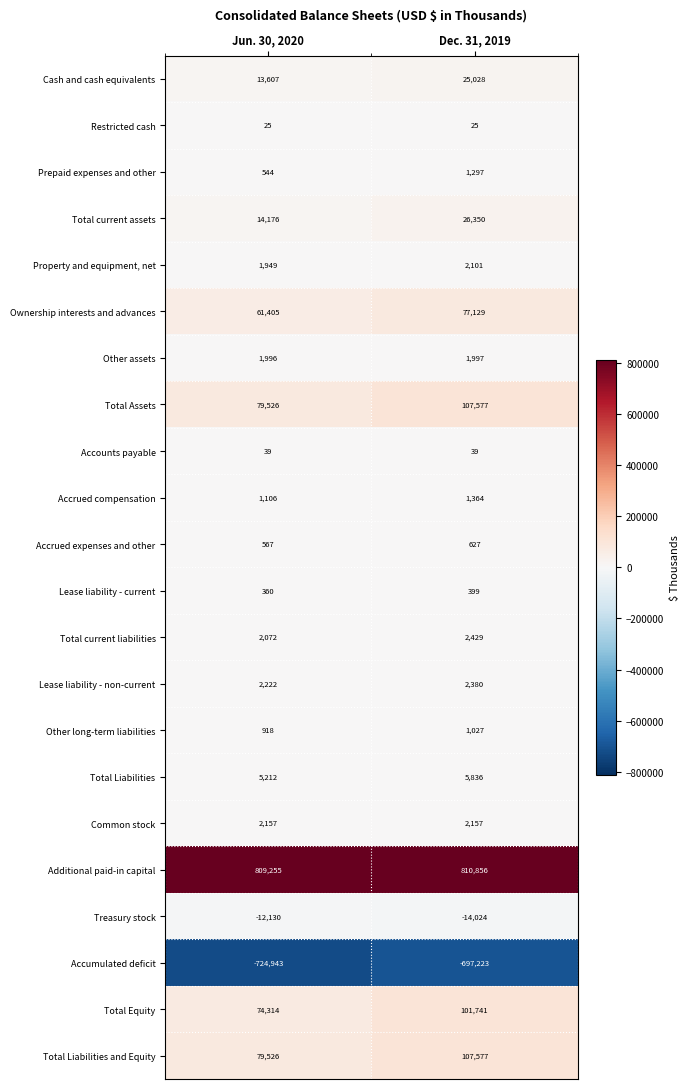

What is the sum of the Ownership interests and advances values at Jun. 30, 2020 and Dec. 31, 2019?

138534